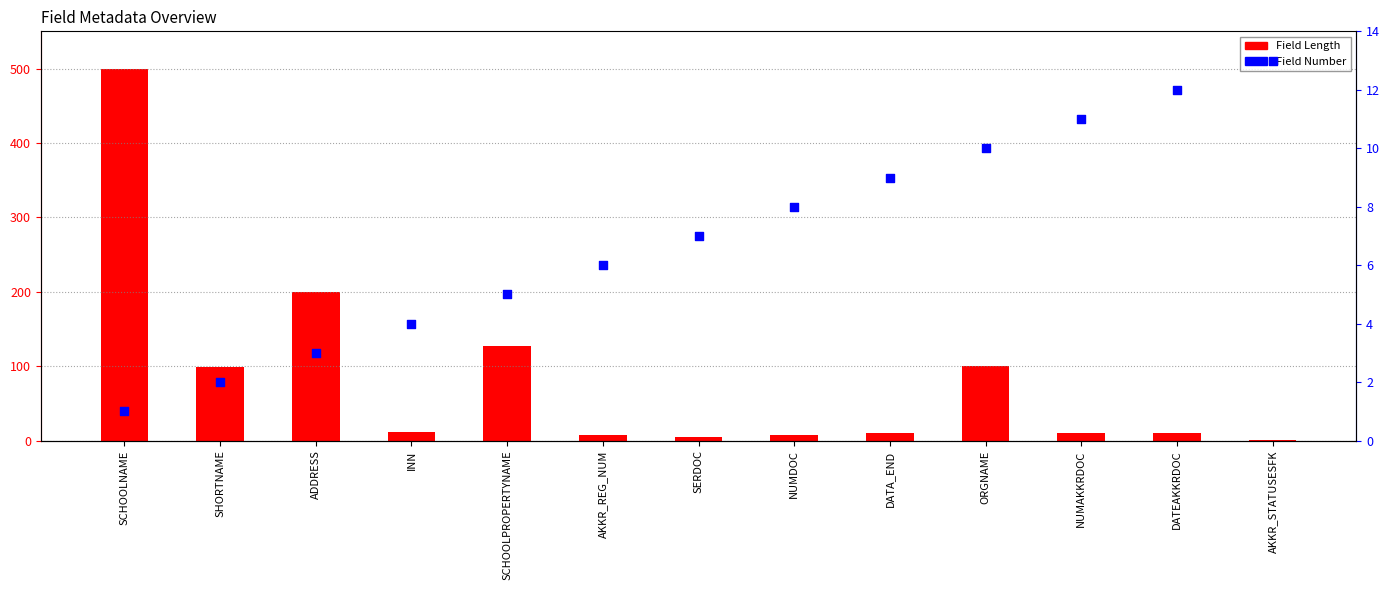

At which category is the sum across all series the highest?

SCHOOLNAME